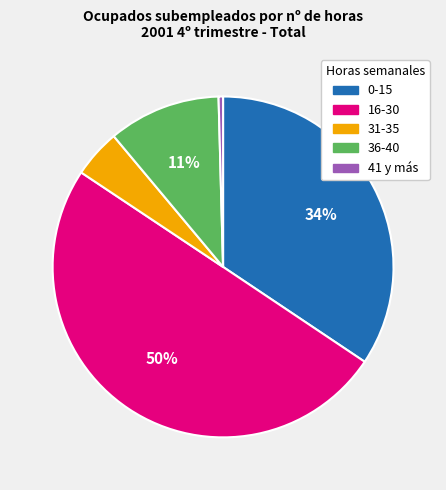

Between 16-30 and 31-35, which is larger?

16-30